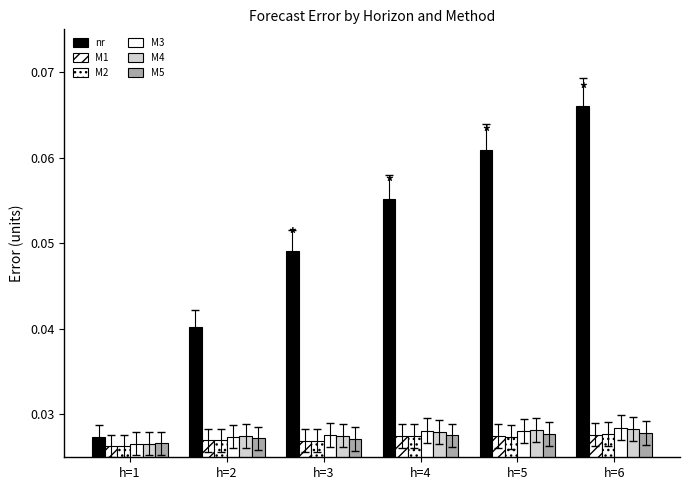

Reading left to right, list all the values displayed in this chart.

nr: 0.0	0.0	0.0	0.1	0.1	0.1
M1: 0.0	0.0	0.0	0.0	0.0	0.0
M2: 0.0	0.0	0.0	0.0	0.0	0.0
M3: 0.0	0.0	0.0	0.0	0.0	0.0
M4: 0.0	0.0	0.0	0.0	0.0	0.0
M5: 0.0	0.0	0.0	0.0	0.0	0.0